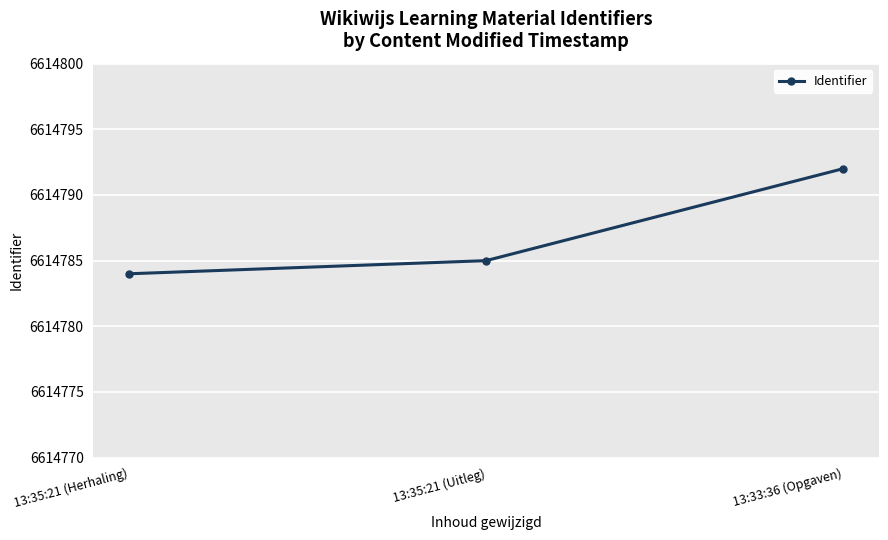

Reading left to right, what are all the values shown in this chart?

13:35:21 (Herhaling)=6614784	13:35:21 (Uitleg)=6614785	13:33:36 (Opgaven)=6614792